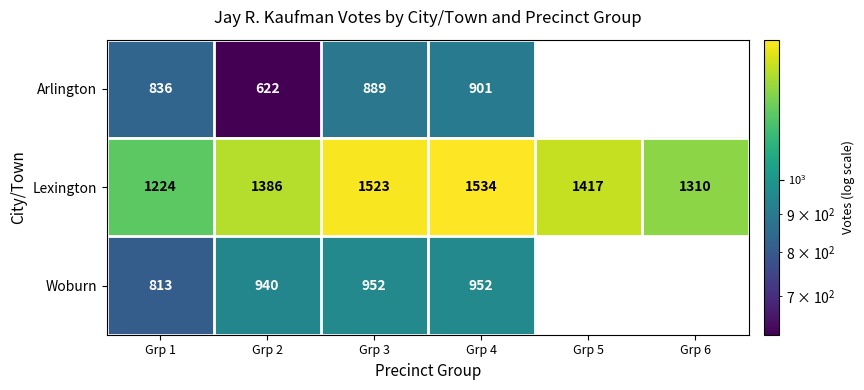

Is it true that Arlington equals 836 at Grp 1?

True